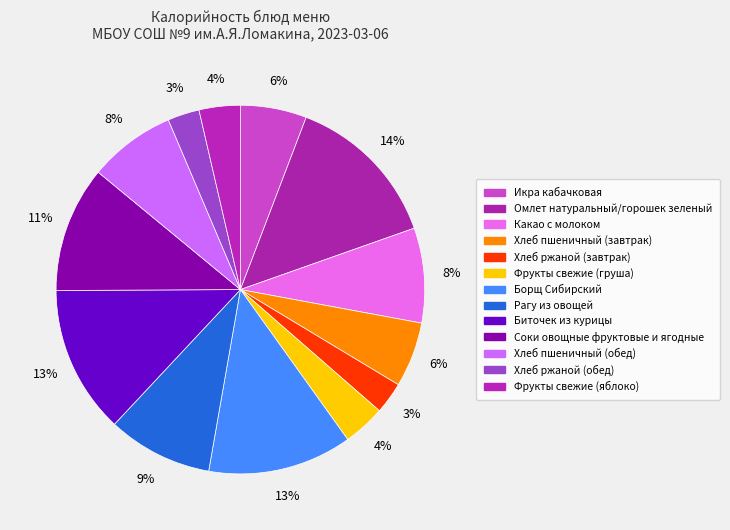

Does Омлет натуральный/горошек зеленый represent more than half of the total?

No